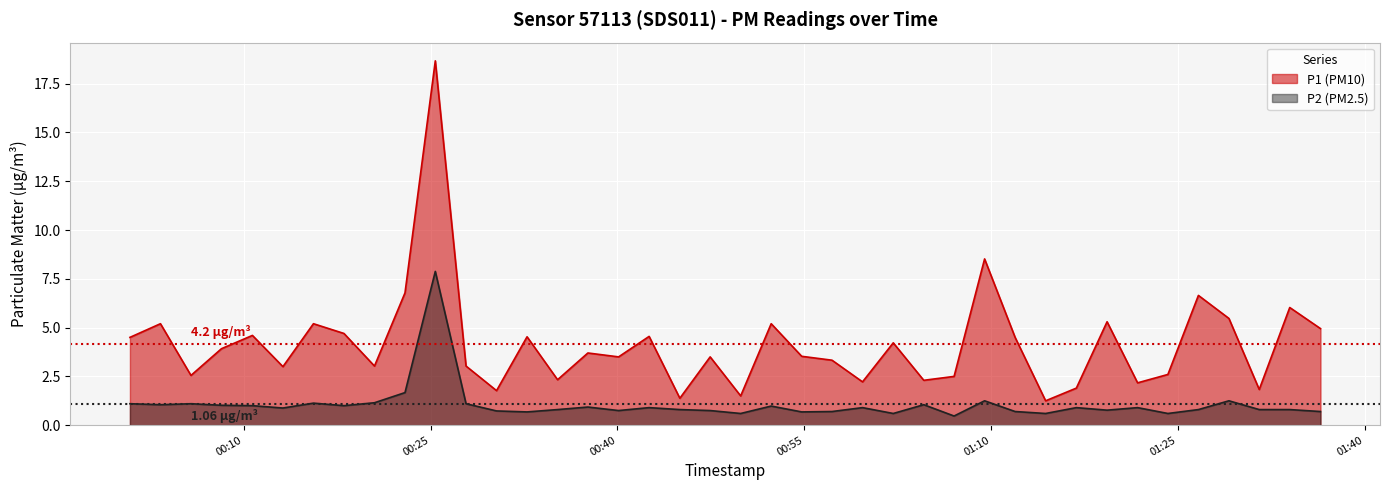

How many series are shown in this chart?

2